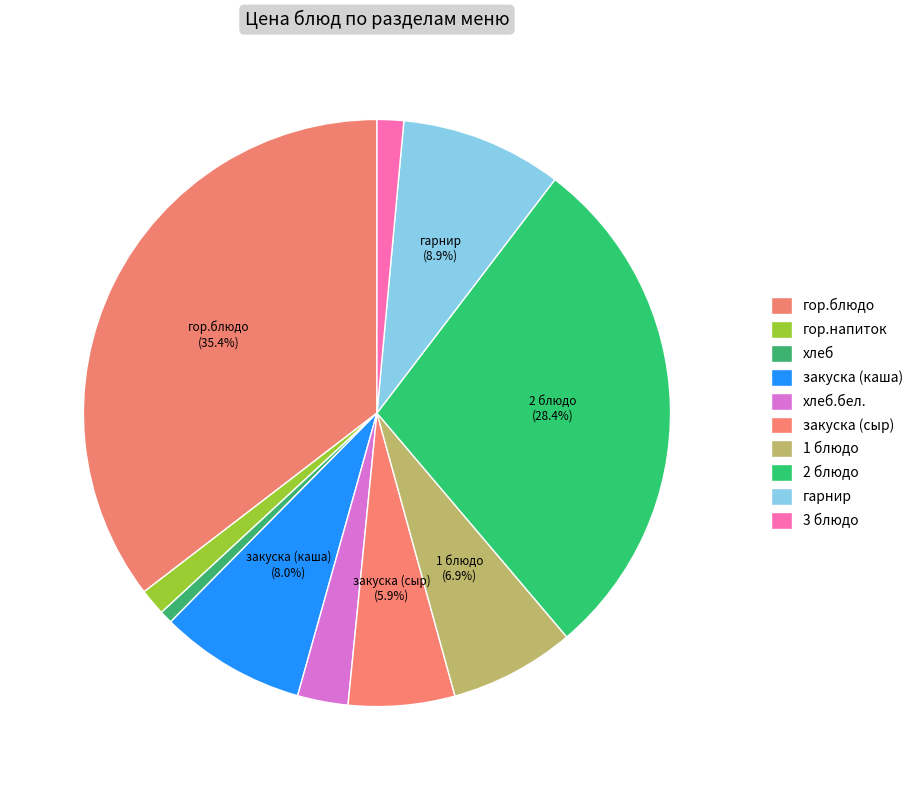

How many slices are in this pie chart?

10